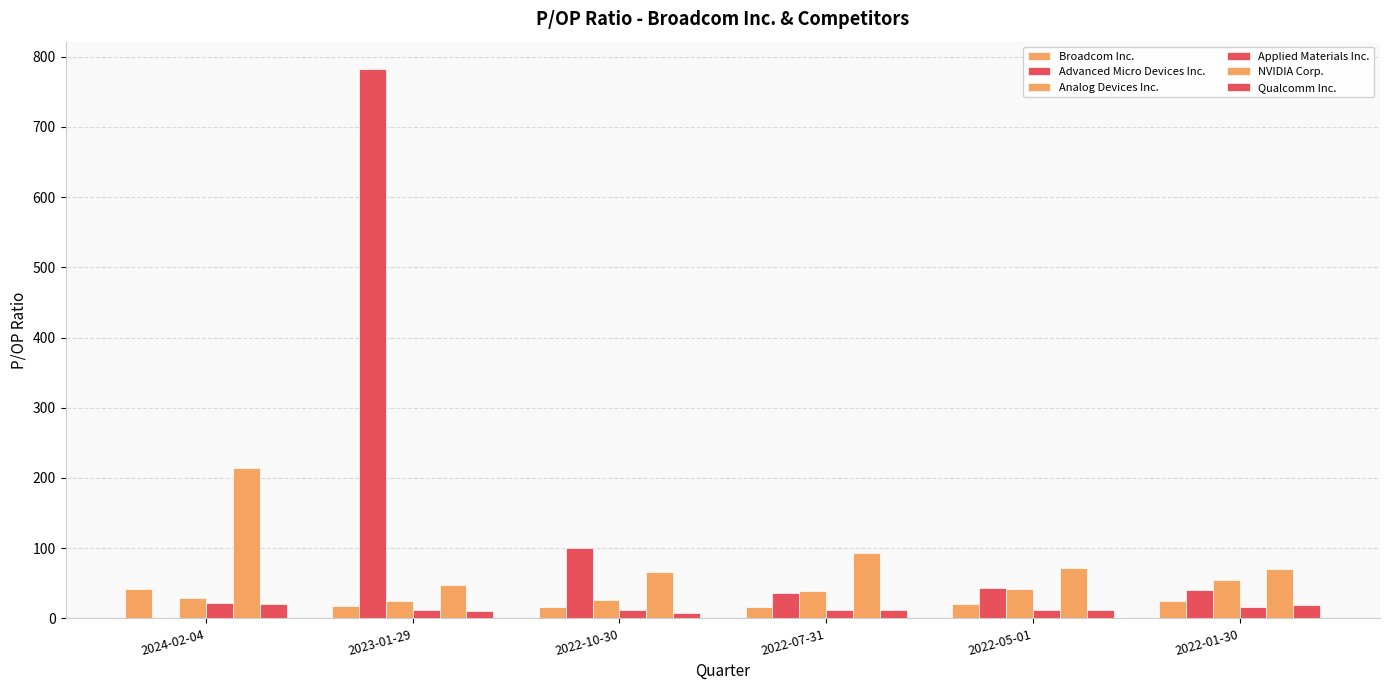

How many categories are shown in the chart?

6